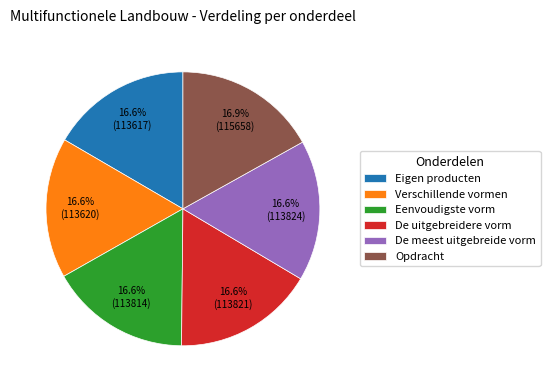

The De uitgebreidere vorm slice represents 10% of the pie. True or false?

False